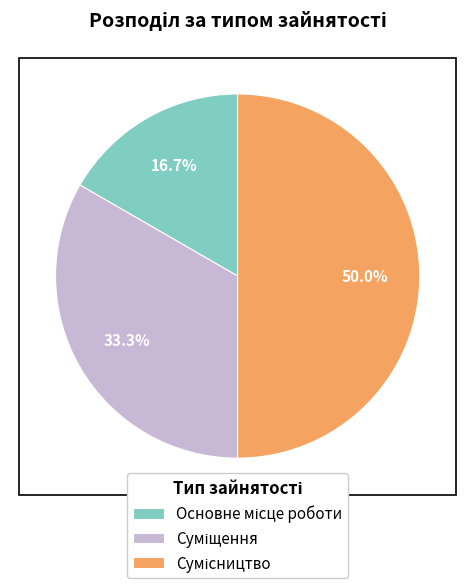

Count the number of slices in the pie.

3